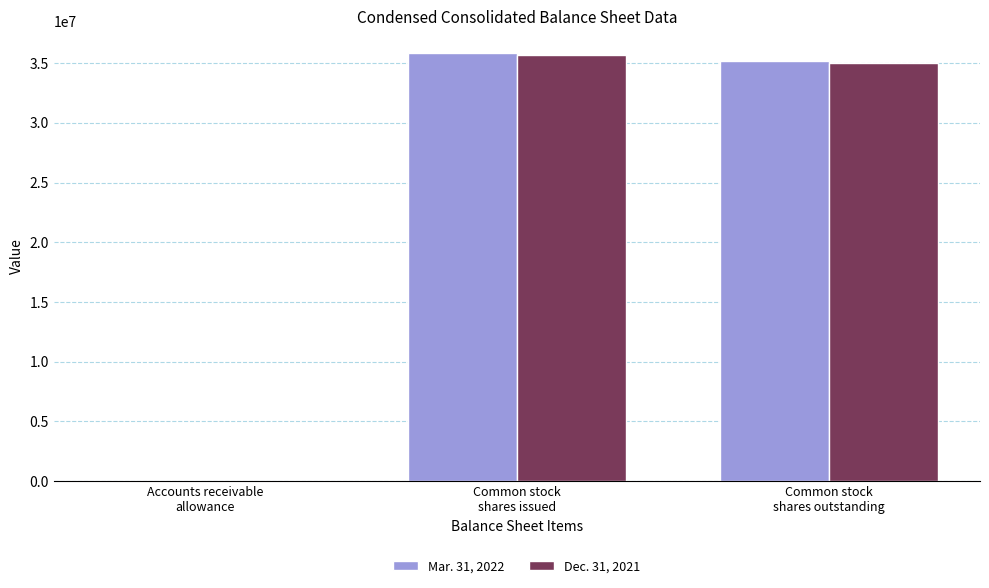

Between Accounts receivable
allowance and Common stock
shares issued, which series saw the biggest shift?

Mar. 31, 2022